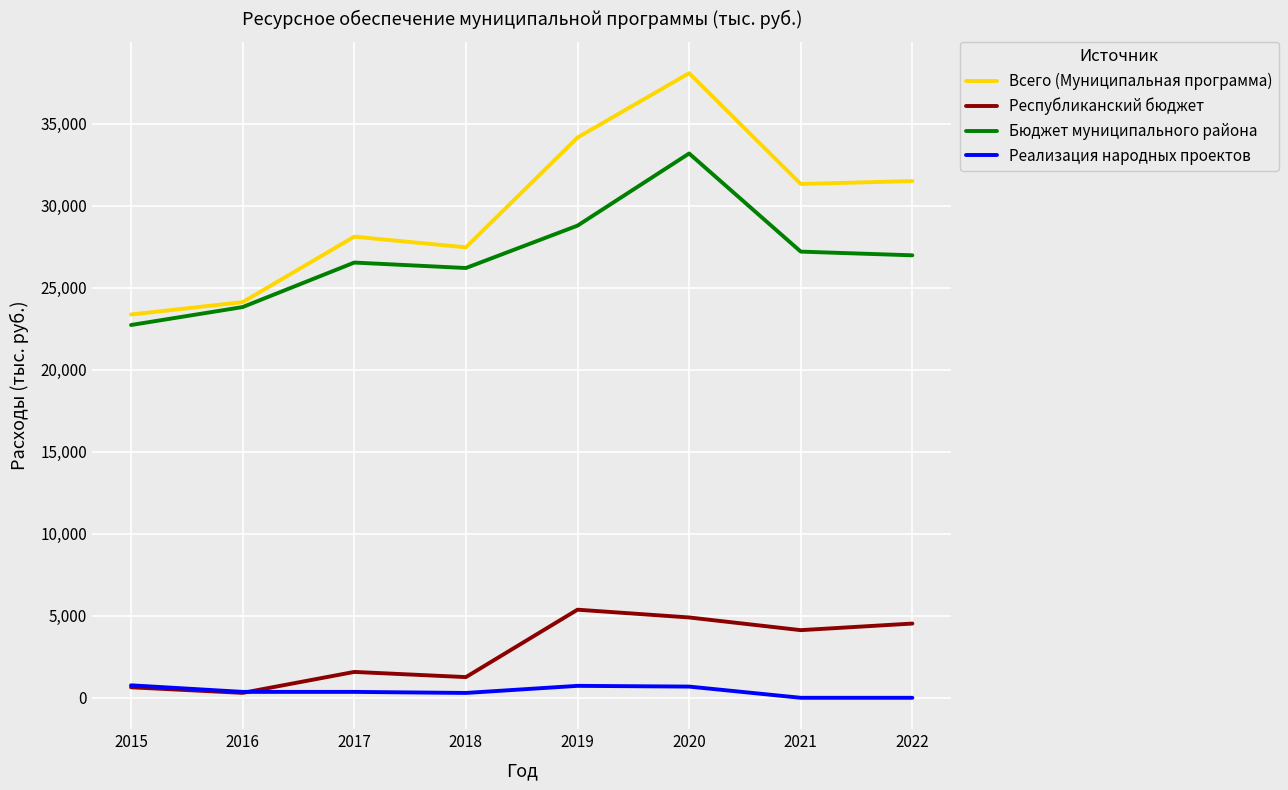

At which category is the sum across all series the highest?

2020